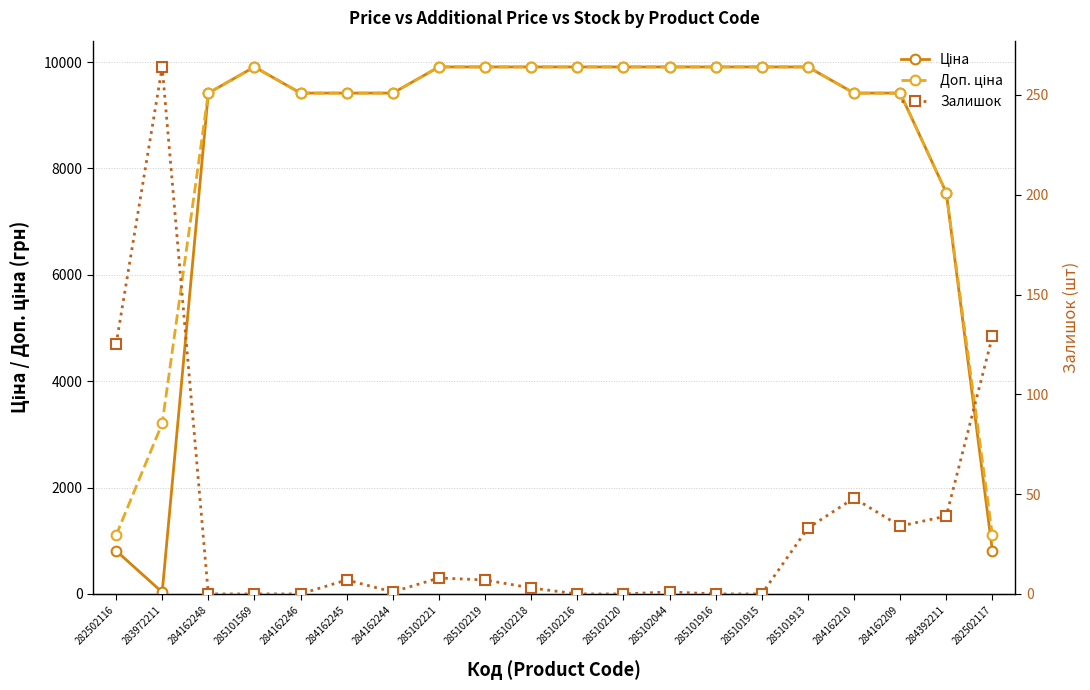

At how many categories does at least one series exceed 4486?

17